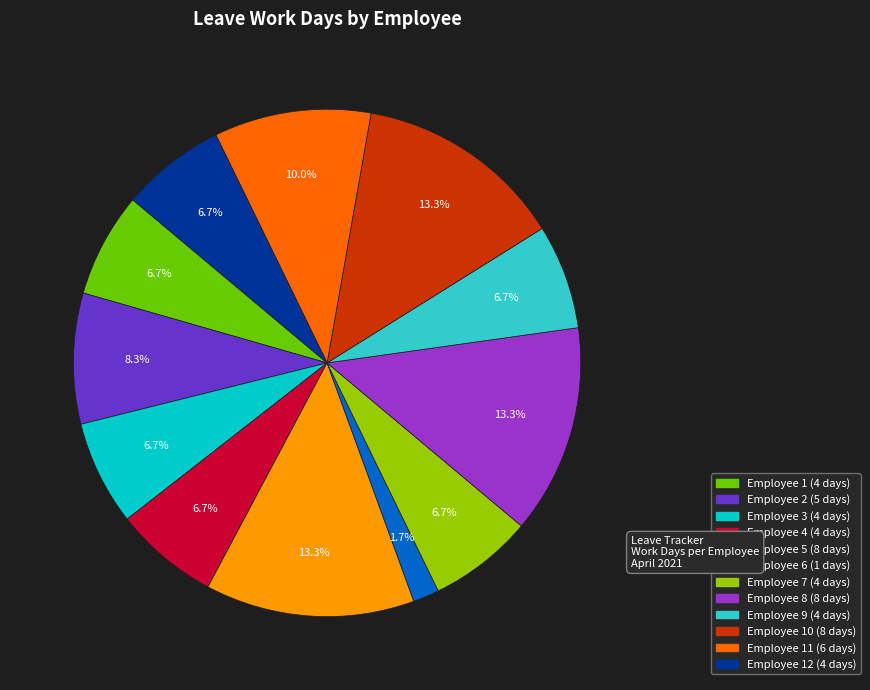

Does any single category account for the majority?

No